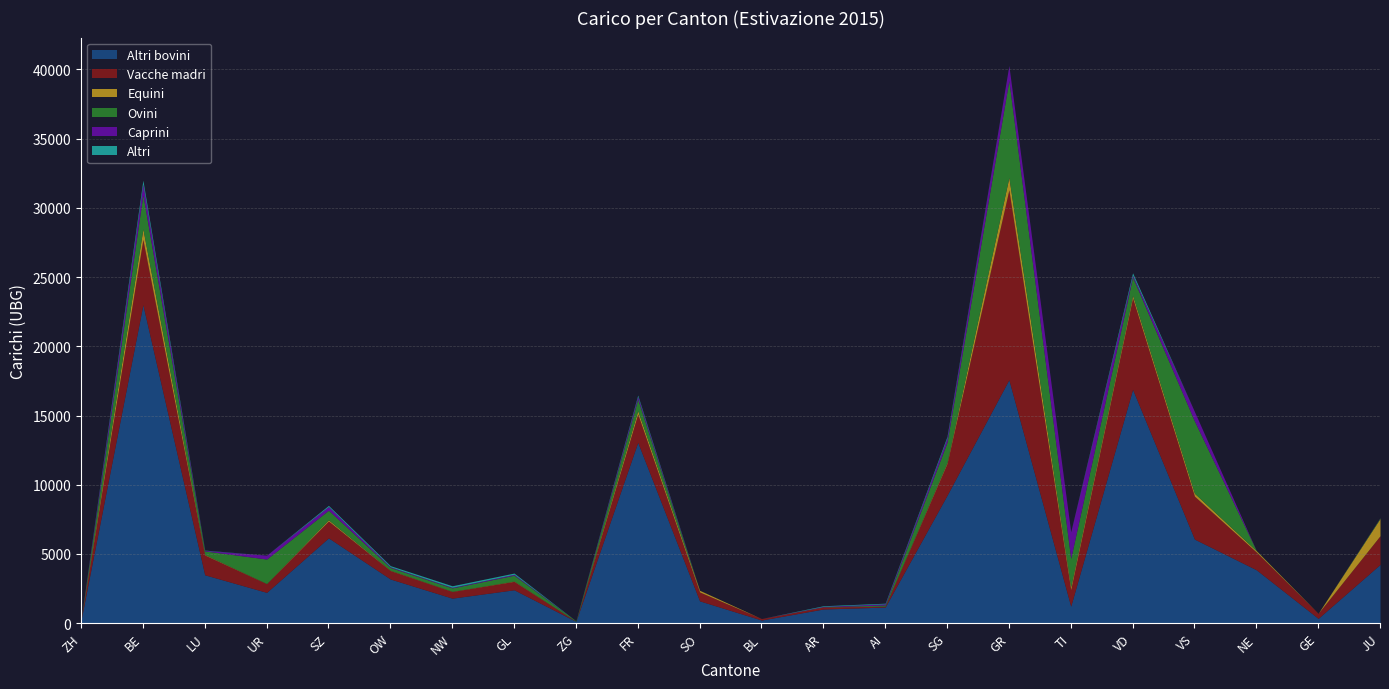

Does the chart have visible grid lines?

Yes